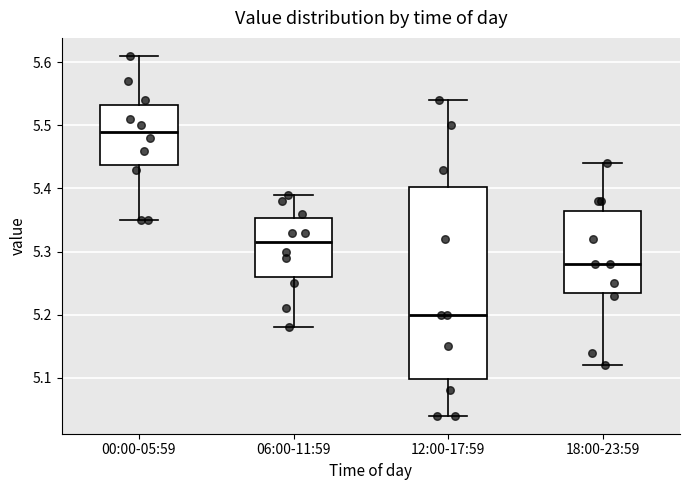

Reading left to right, read every box against the y-axis: the position of its median line, the range the box covers, and the ends of its whiskers. The values are not printed on the chart, so give them approximately, as read against the axis.

00:00-05:59: median 5.49, box 5.44 to 5.53, whiskers 5.35 to 5.61
06:00-11:59: median 5.32, box 5.26 to 5.35, whiskers 5.18 to 5.39
12:00-17:59: median 5.20, box 5.10 to 5.40, whiskers 5.04 to 5.54
18:00-23:59: median 5.28, box 5.24 to 5.37, whiskers 5.12 to 5.44